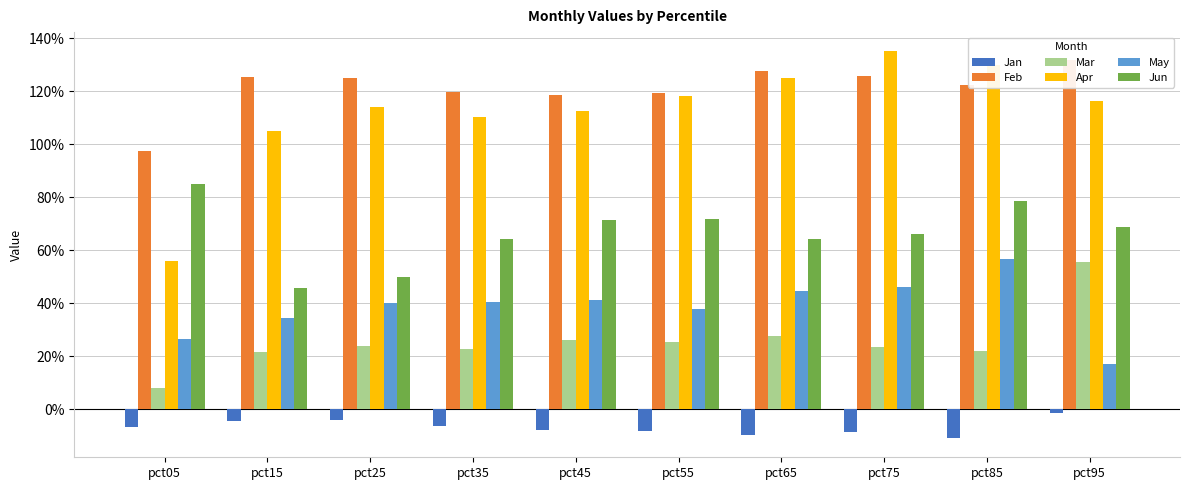

Which category has the highest value in the May series?

pct85